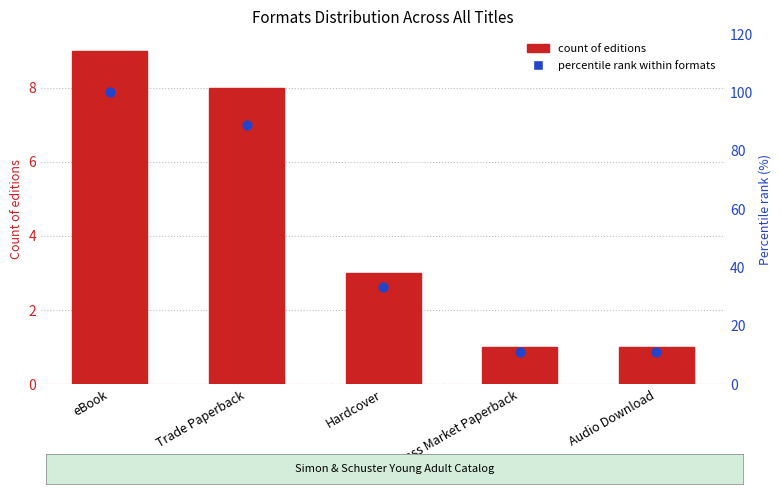

Which series has the widest spread of Y values?

Percentile rank within formats